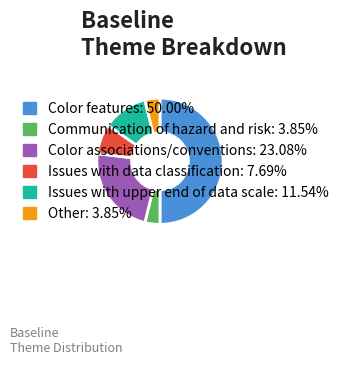

Is the sum of Color features: 50.00% and Other: 3.85% greater than half?

Yes